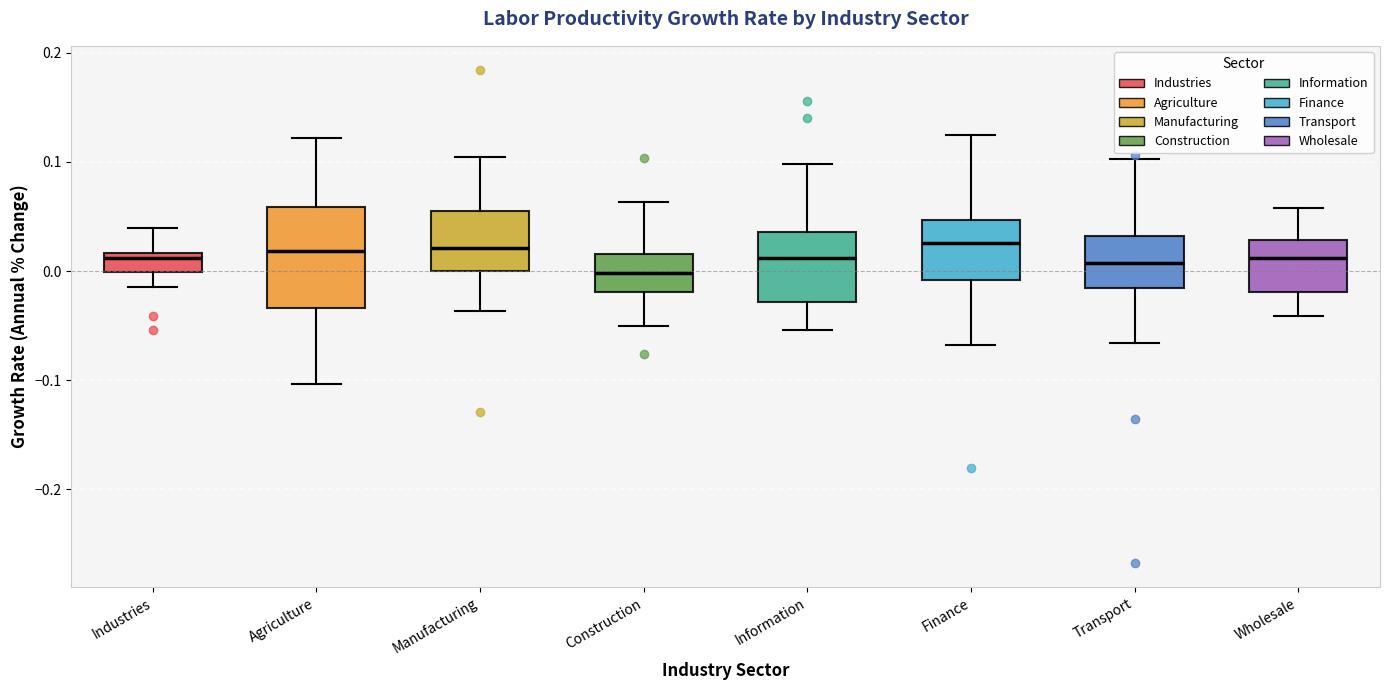

Where is the upper edge of the box for Agriculture on the y-axis? The values are not printed on the chart, so give them approximately, as read against the axis.

0.06